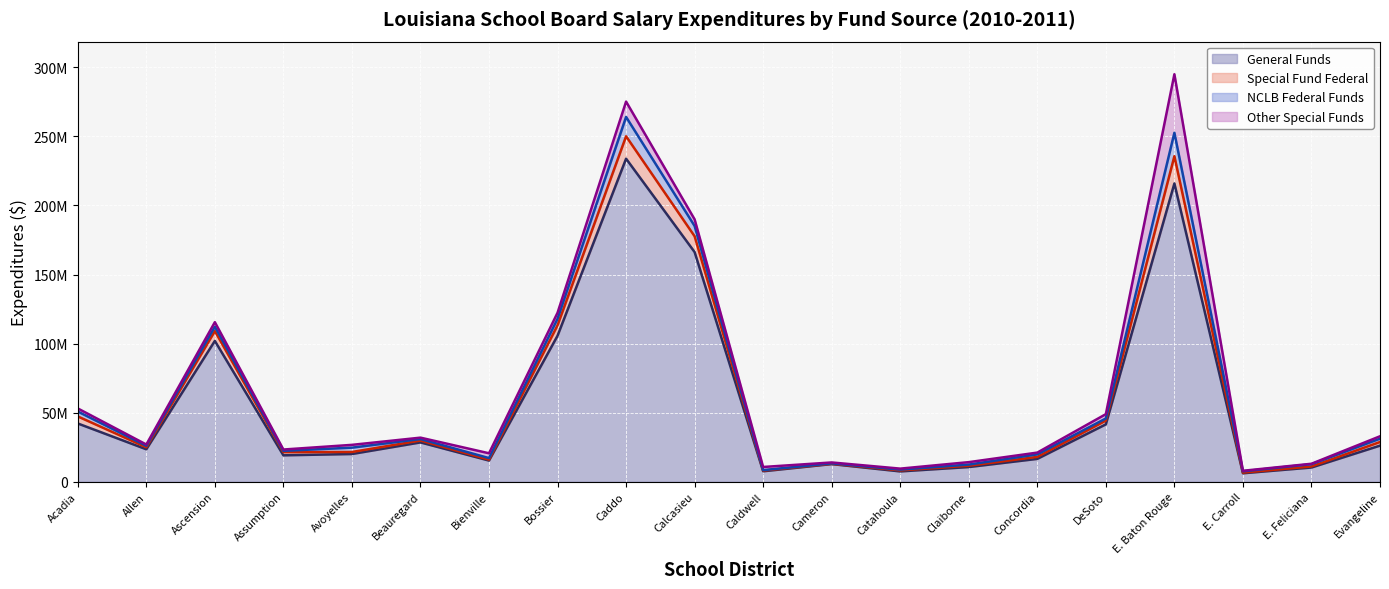

Which has a higher value, Calcasieu or Catahoula?

Calcasieu